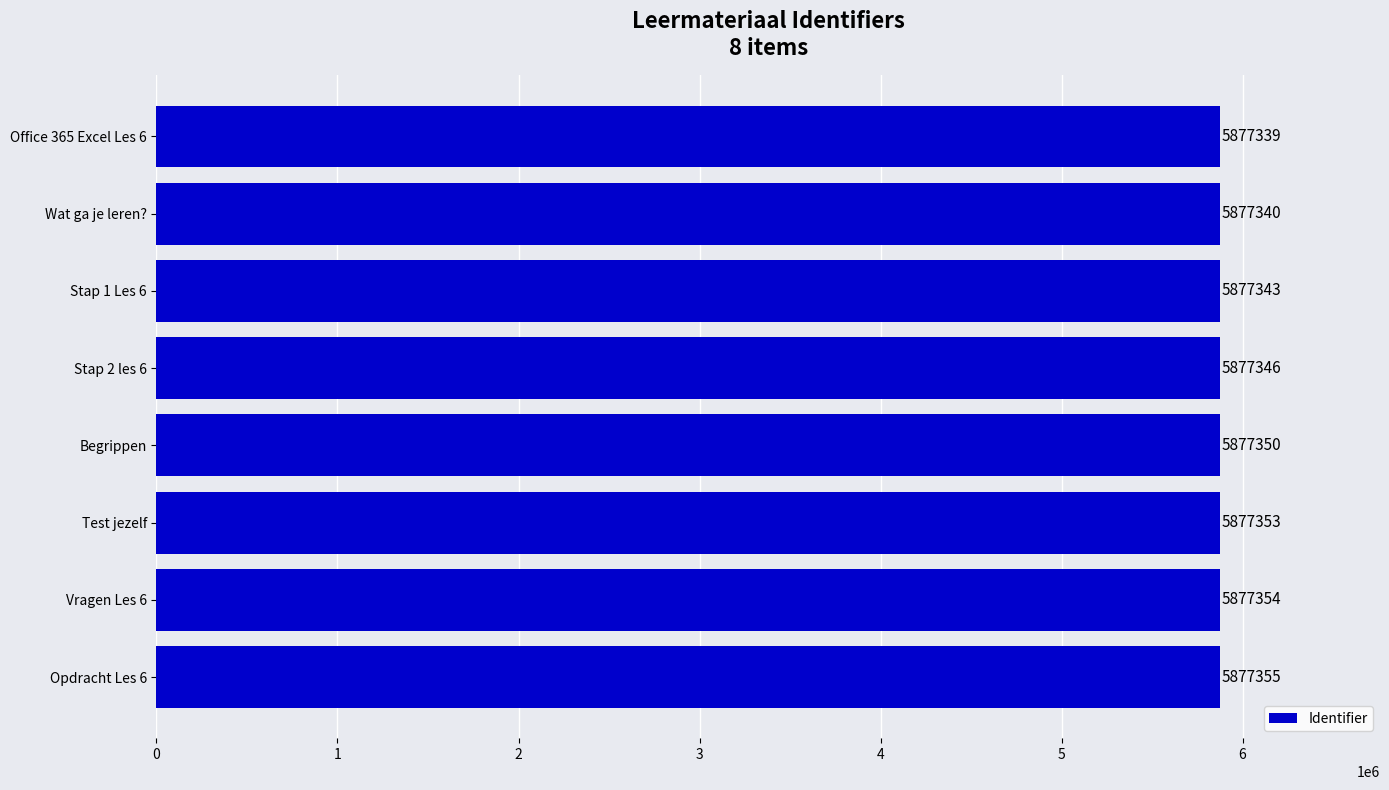

What is the minimum value shown in the chart?

5877339